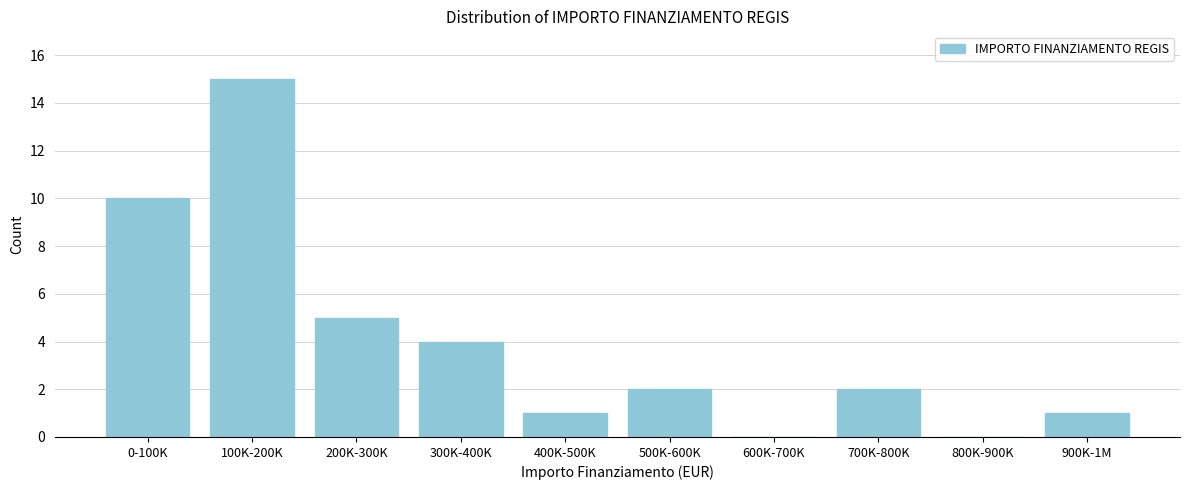

Reading left to right, extract all data points from this chart.

0-100K=10	100K-200K=15	200K-300K=5	300K-400K=4	400K-500K=1	500K-600K=2	600K-700K=0	700K-800K=2	800K-900K=0	900K-1M=1